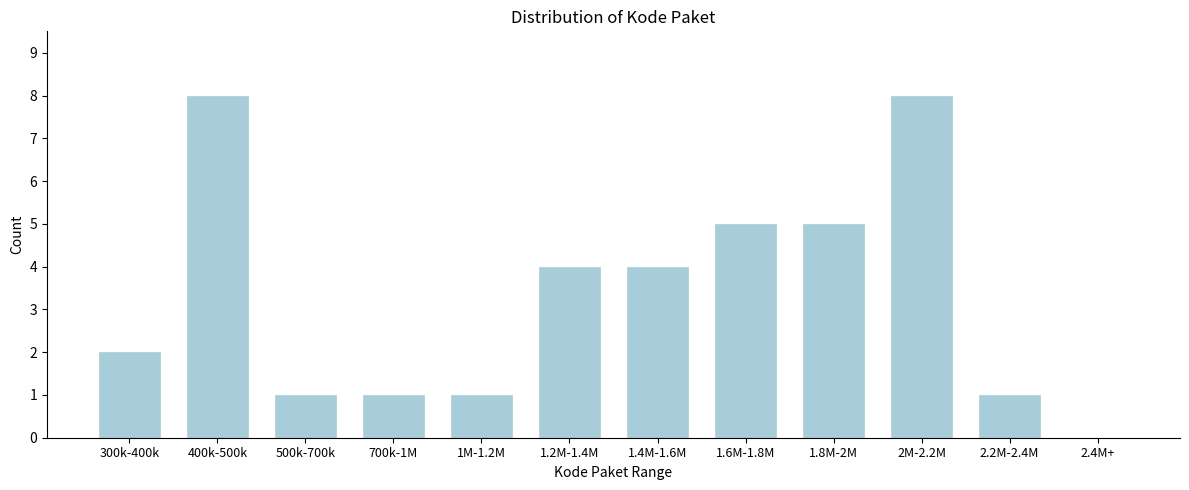

Reading right to left, list all the values displayed in this chart.

2.4M+=0	2.2M-2.4M=1	2M-2.2M=8	1.8M-2M=5	1.6M-1.8M=5	1.4M-1.6M=4	1.2M-1.4M=4	1M-1.2M=1	700k-1M=1	500k-700k=1	400k-500k=8	300k-400k=2